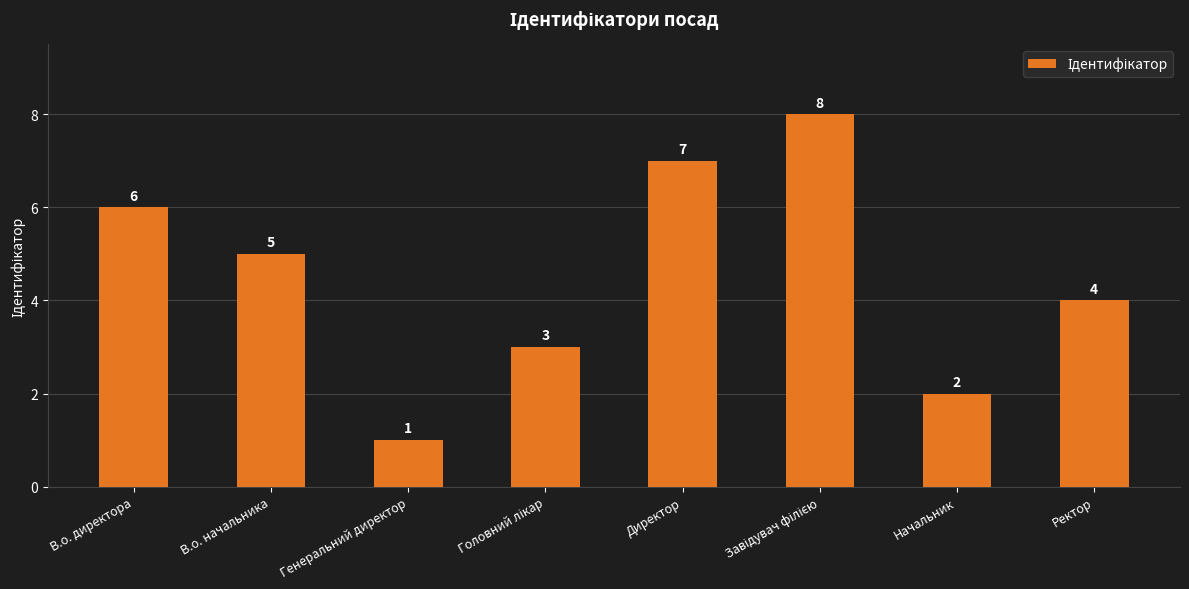

How many categories are shown in the chart?

8